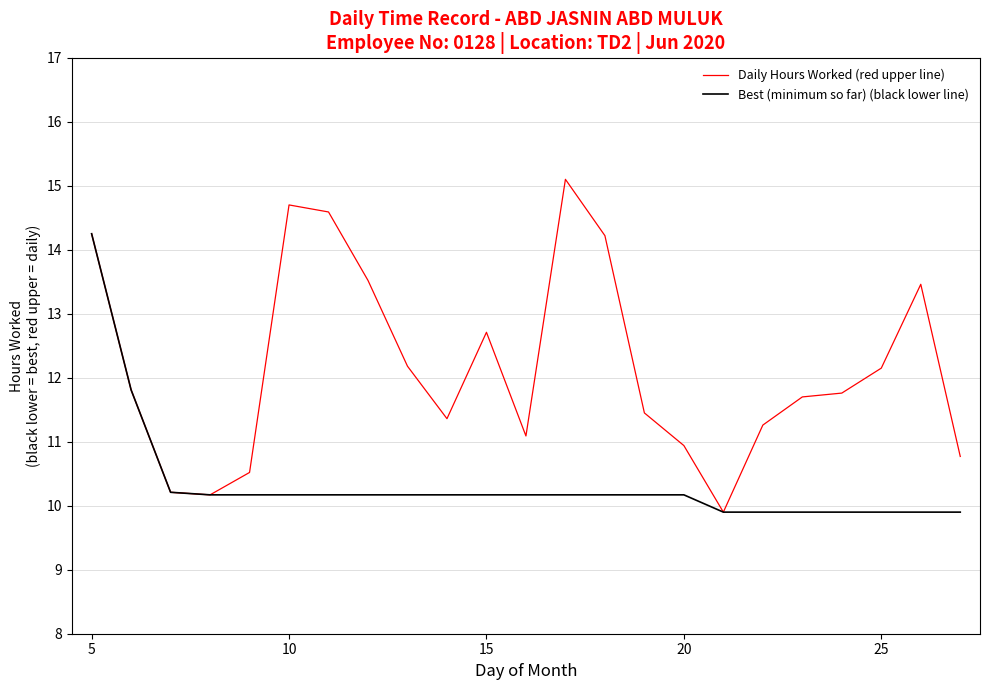

Which series has the largest range (max minus min)?

Daily Hours Worked (red upper line)